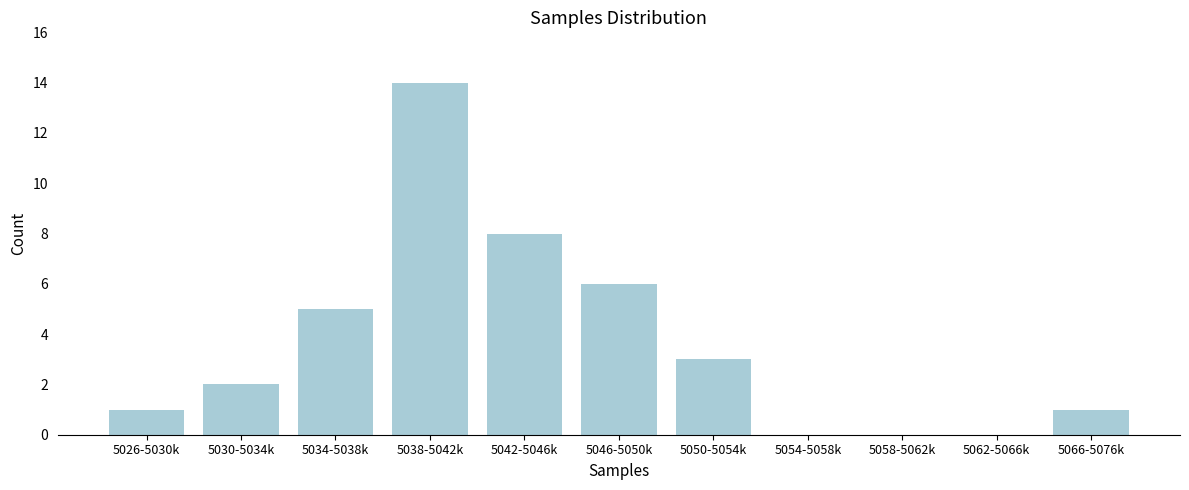

Reading left to right, extract all data points from this chart.

5026-5030k=1	5030-5034k=2	5034-5038k=5	5038-5042k=14	5042-5046k=8	5046-5050k=6	5050-5054k=3	5054-5058k=0	5058-5062k=0	5062-5066k=0	5066-5076k=1